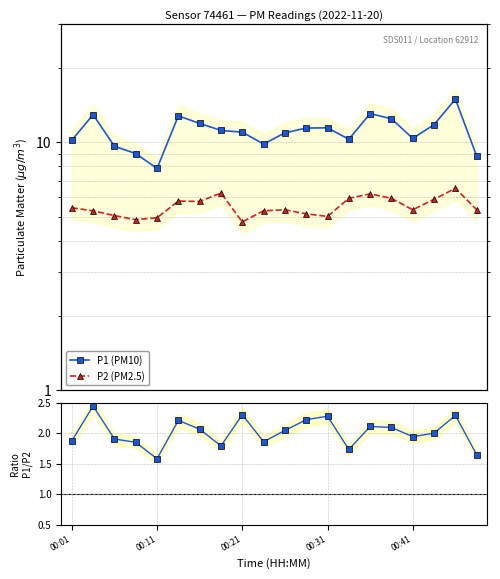

What is the highest value of the P1 (PM10) series?

14.9